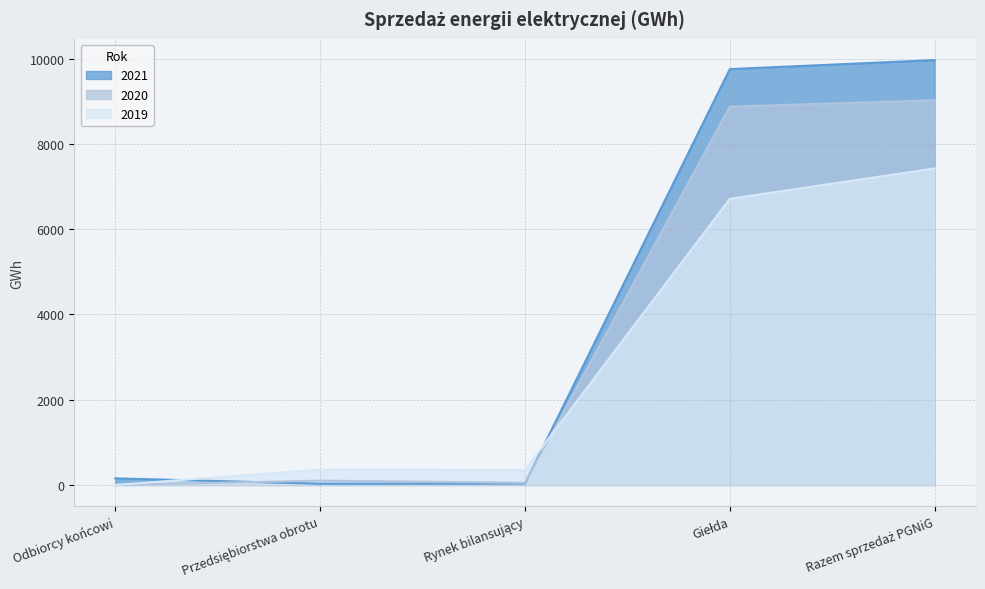

The value of 2021 at Przedsiębiorstwa obrotu is 28. True or false?

True